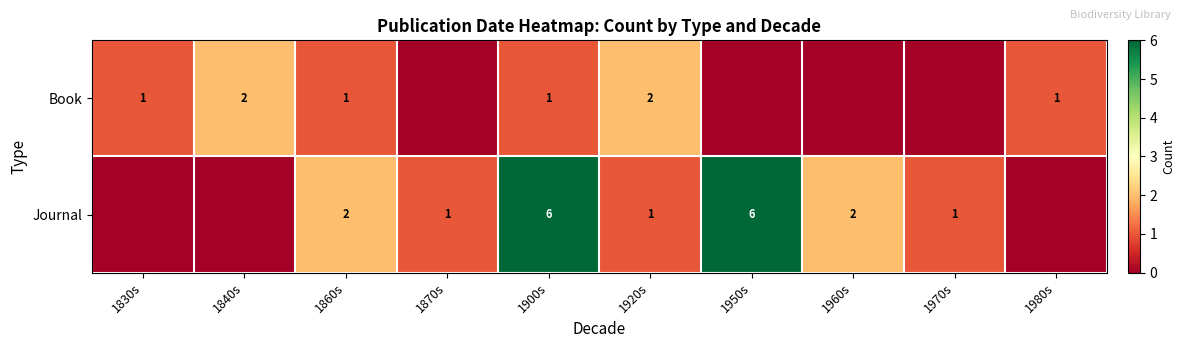

What is the sum of the Journal values at 1960s and 1920s?

3